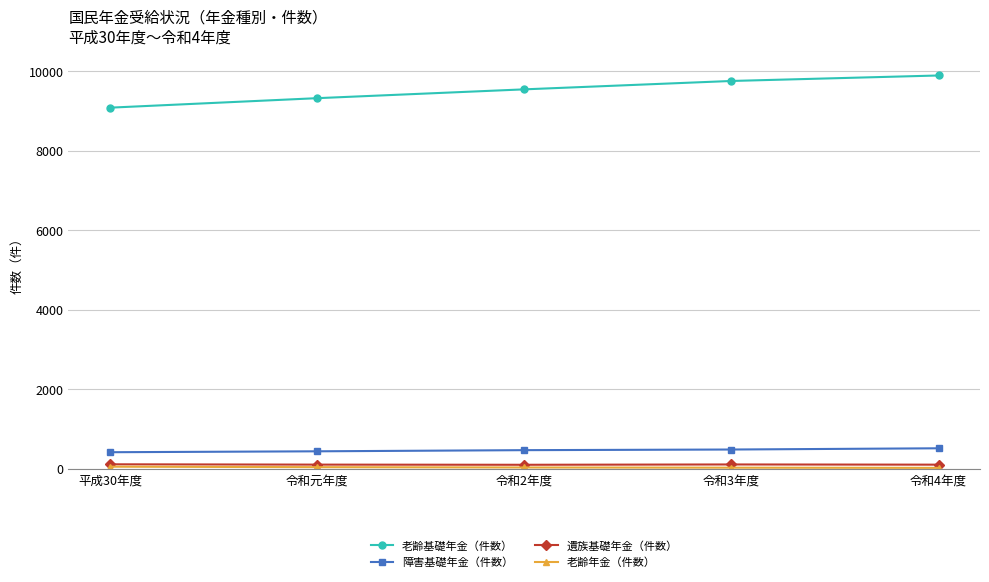

What is the label of the 3rd point from the right?

令和2年度